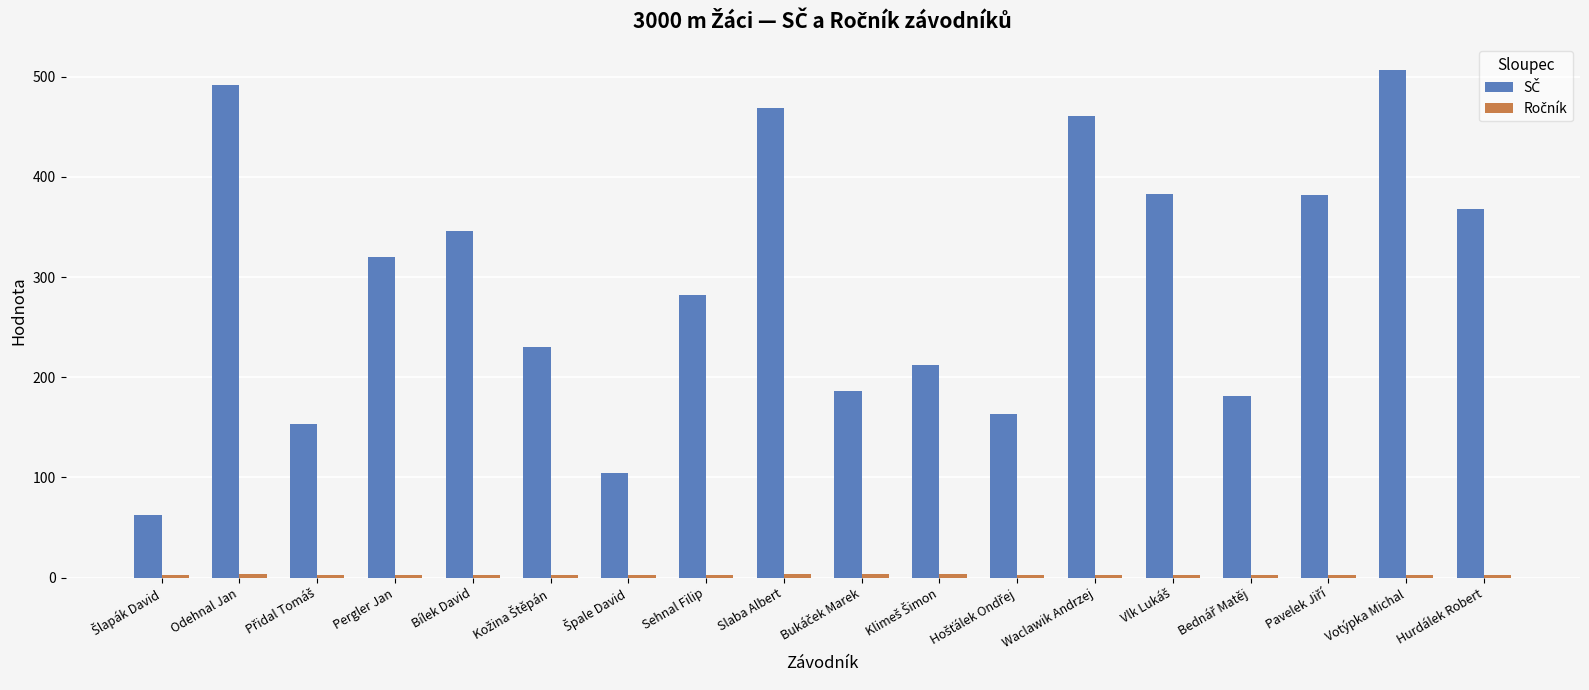

Which label corresponds to the largest value in the chart?

Votýpka Michal